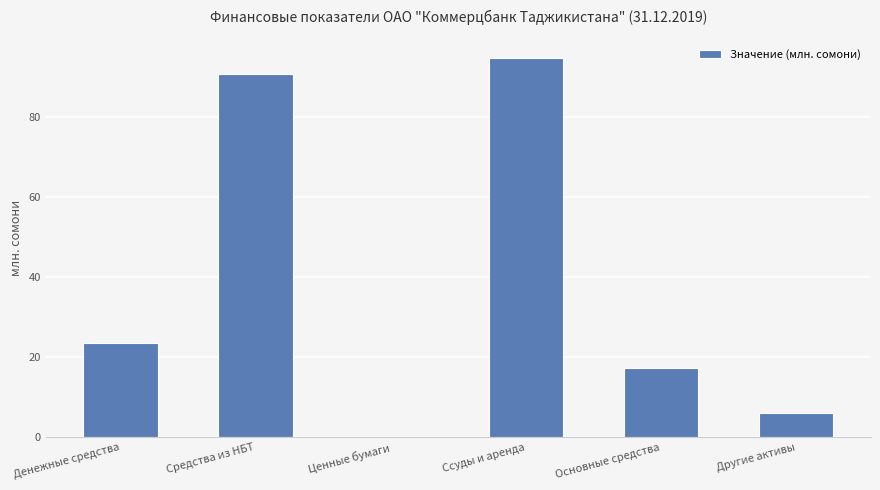

What is the sum of the values at Средства из НБТ and Основные средства?

108.2